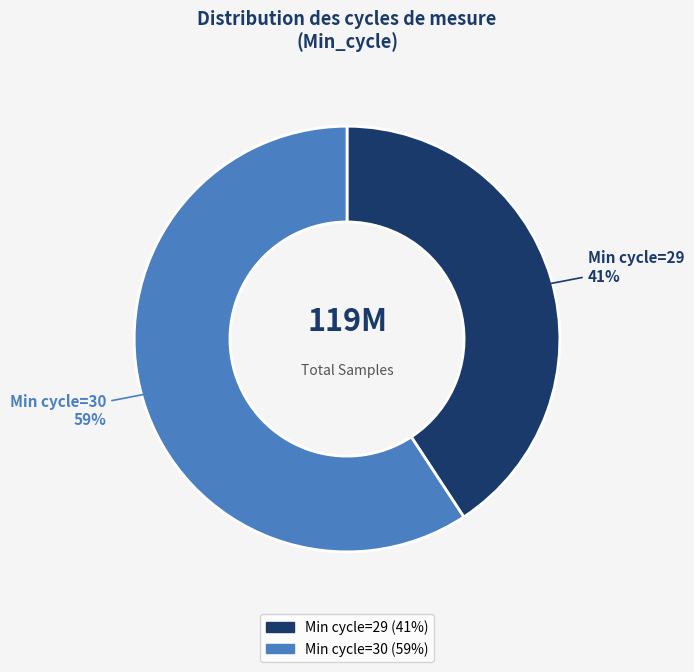

To the nearest percent, what is the difference between the largest and smallest slice percentages?

18%